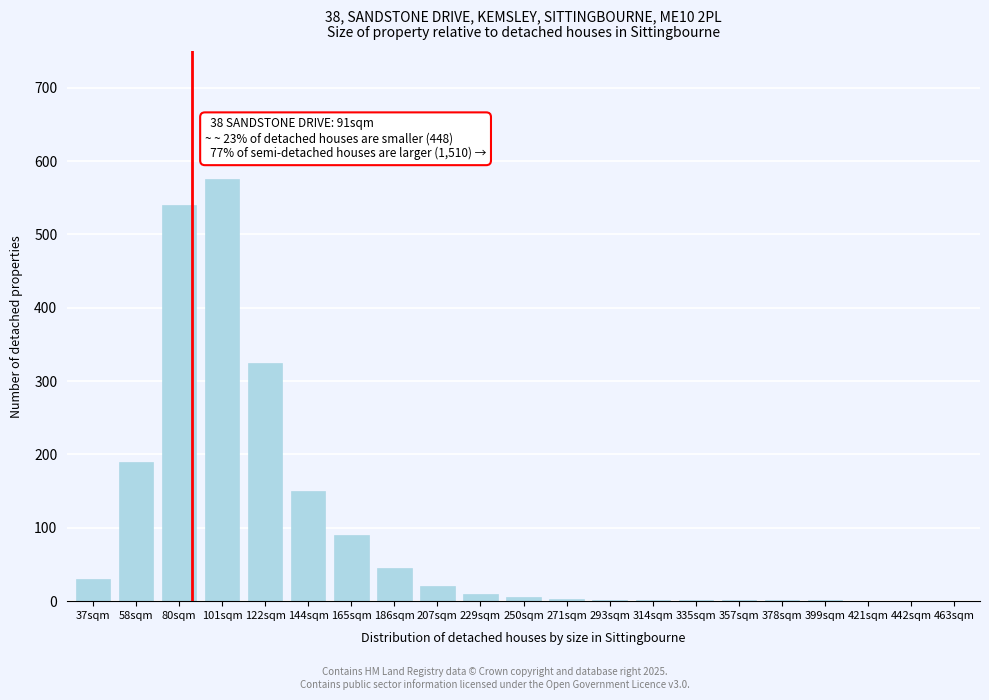

What is the sum of all values?

1991